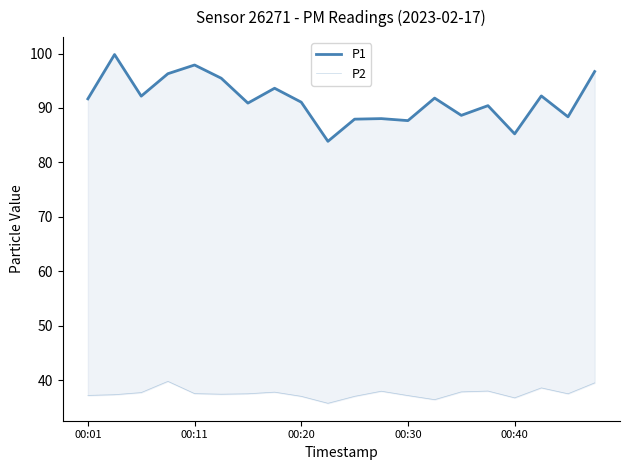

True or false: P2 and P1 cross at least once.

False